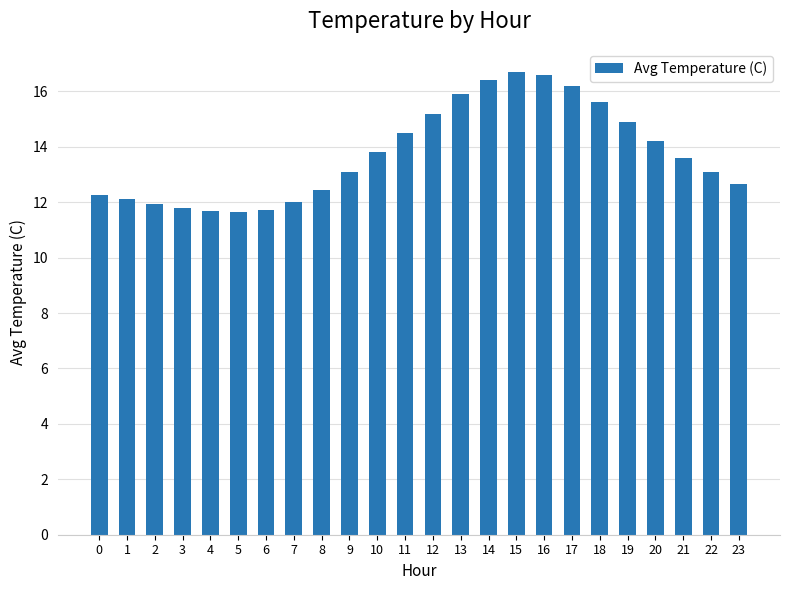

Is it true that the value at 21 is 20.2?

False